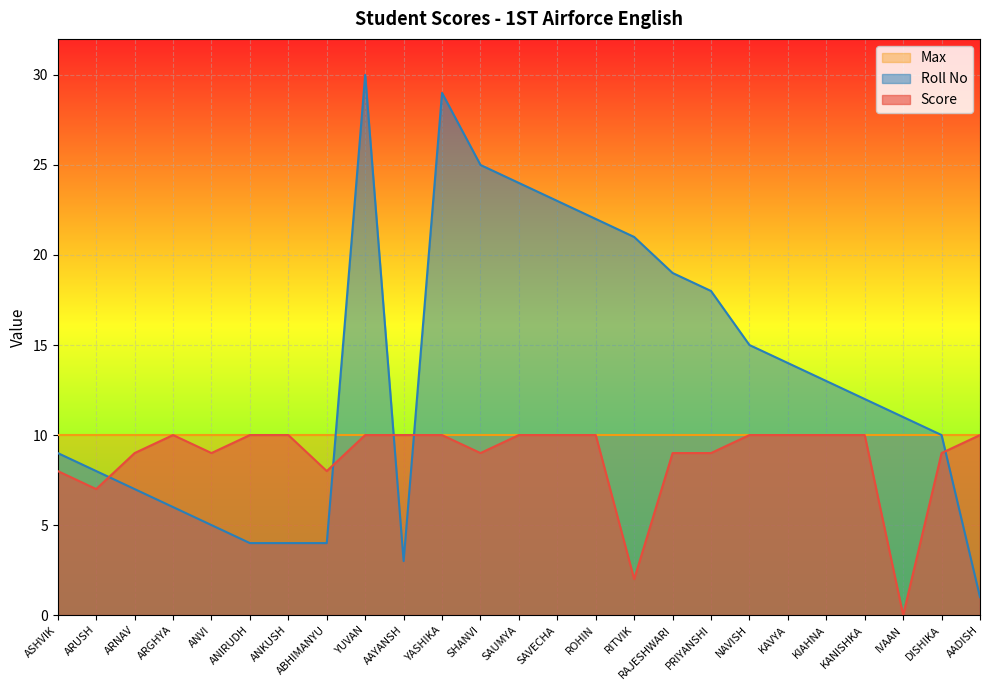

Where do Roll No and Score first cross each other?

ARUSH and ARNAV